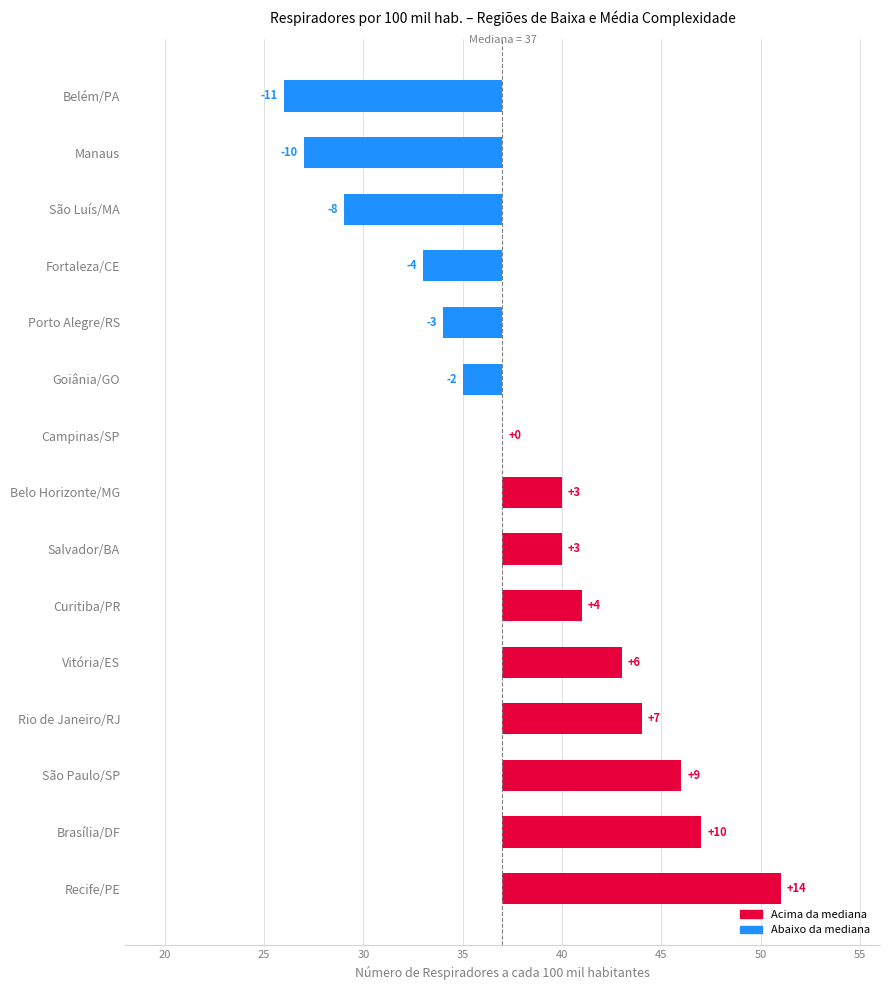

How many values are above zero?

8